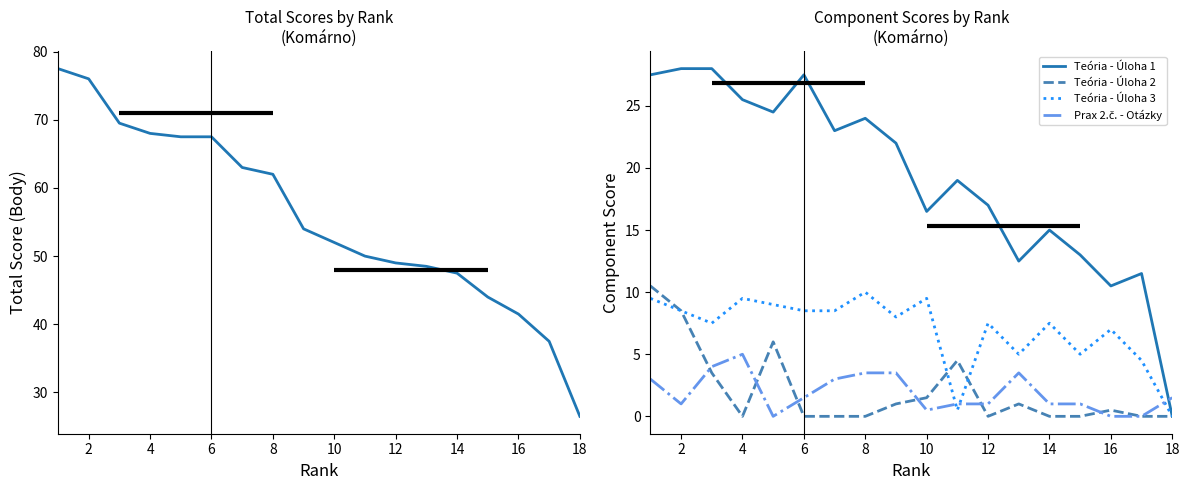

How many values in Teória - Úloha 2 are above zero?

9